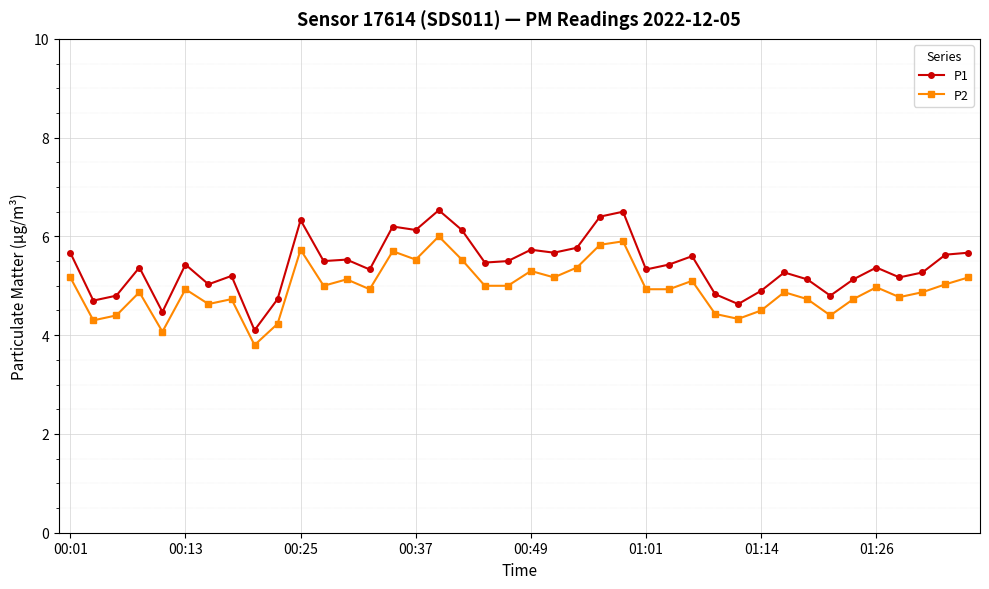

Rank the series by their average value, from highest to lowest.

P1, P2